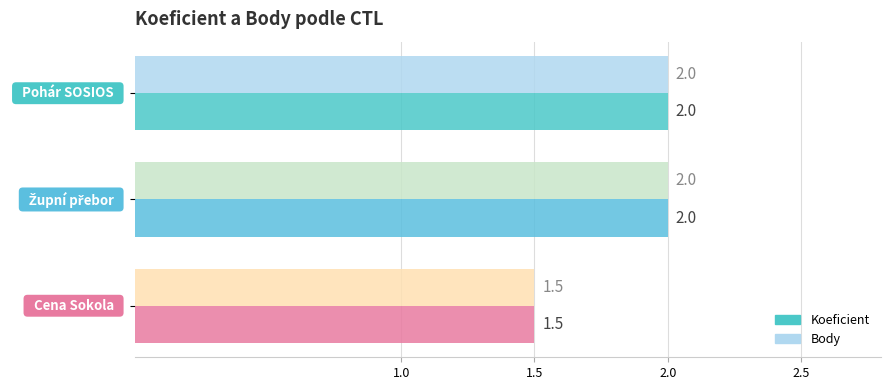

How many values in the Body series are below 2?

1